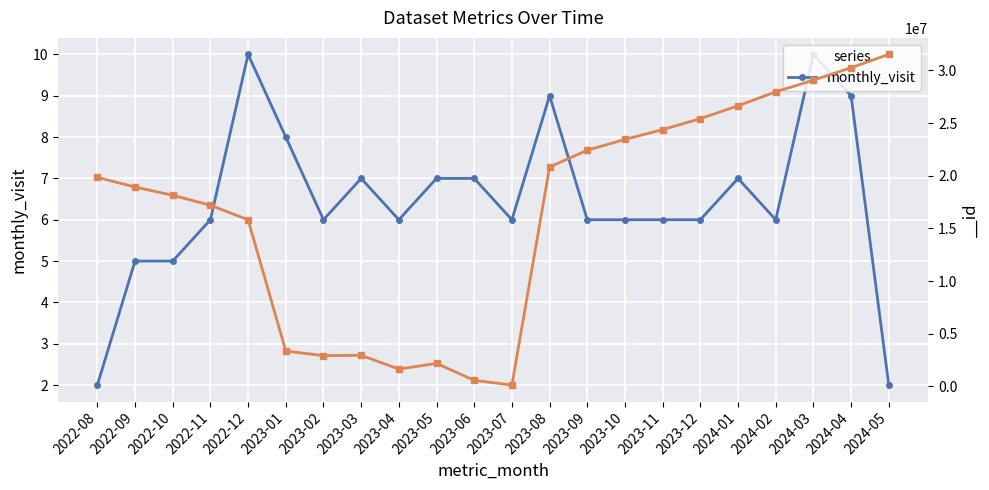

What is the change in value from 2023-03 to 2023-09?

-1